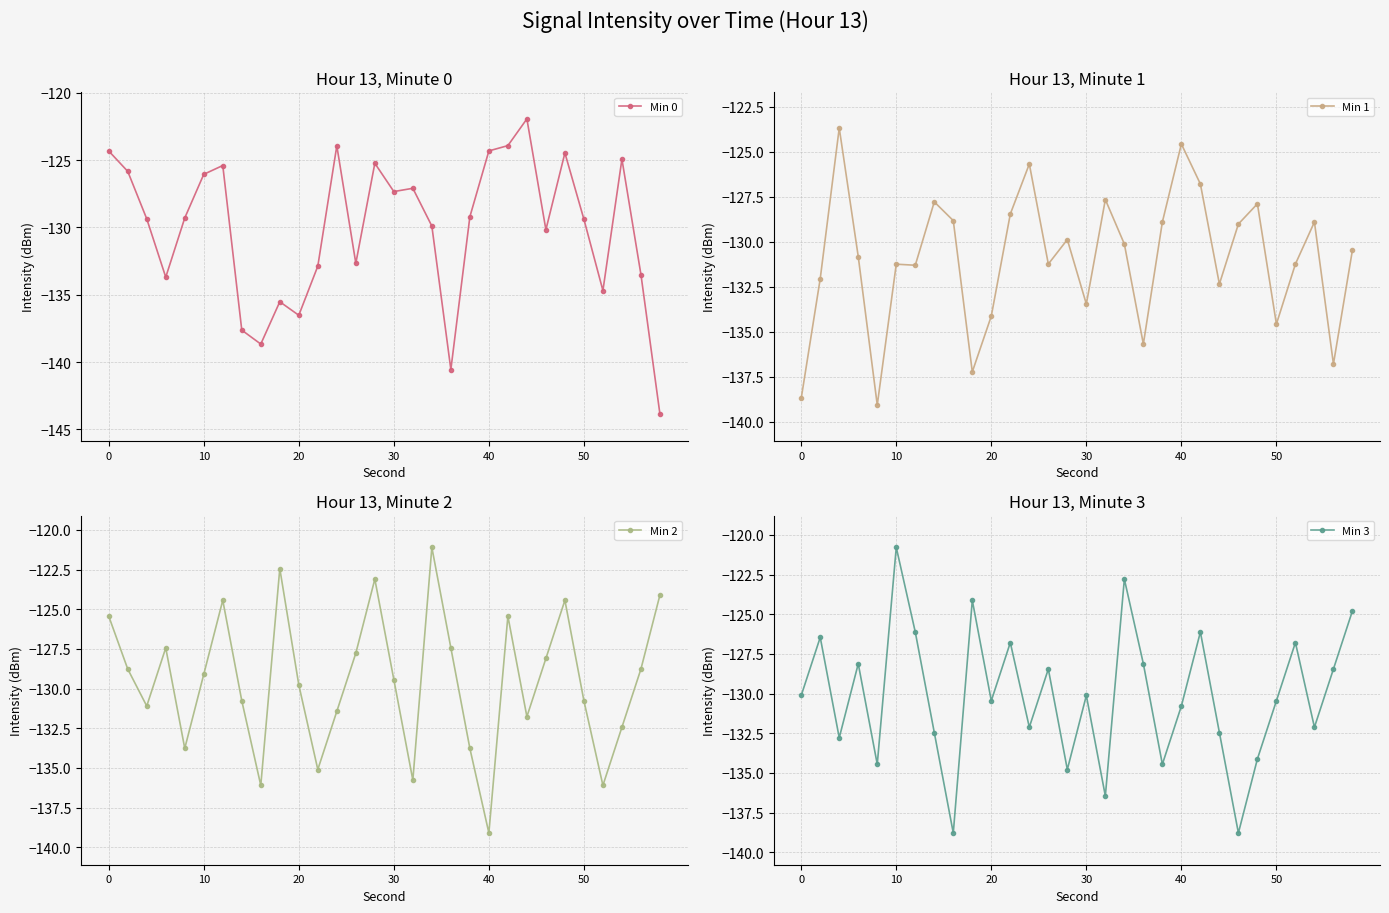

What is the sum of the Min 3 values at 12 and 28?

-260.6